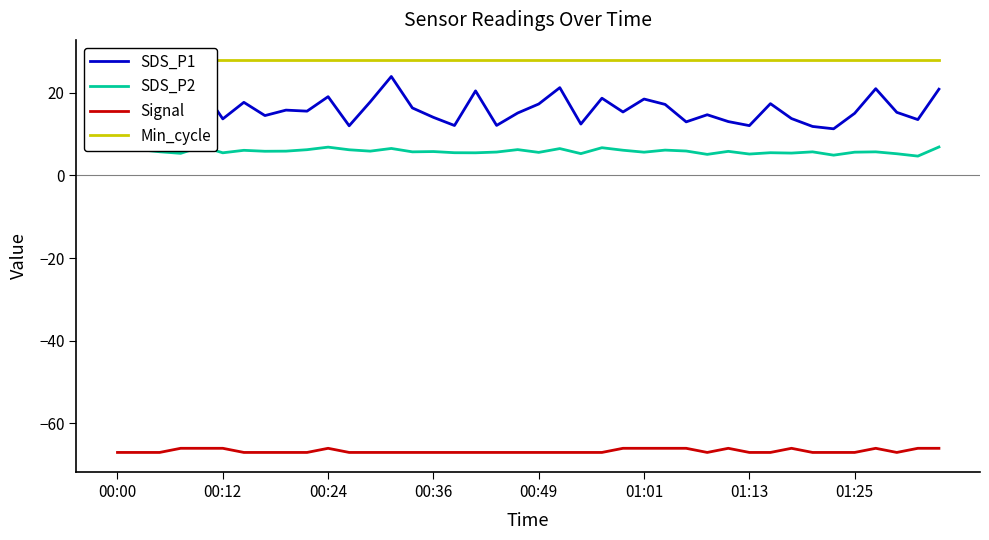

What is the minimum value for Signal?

-67.0